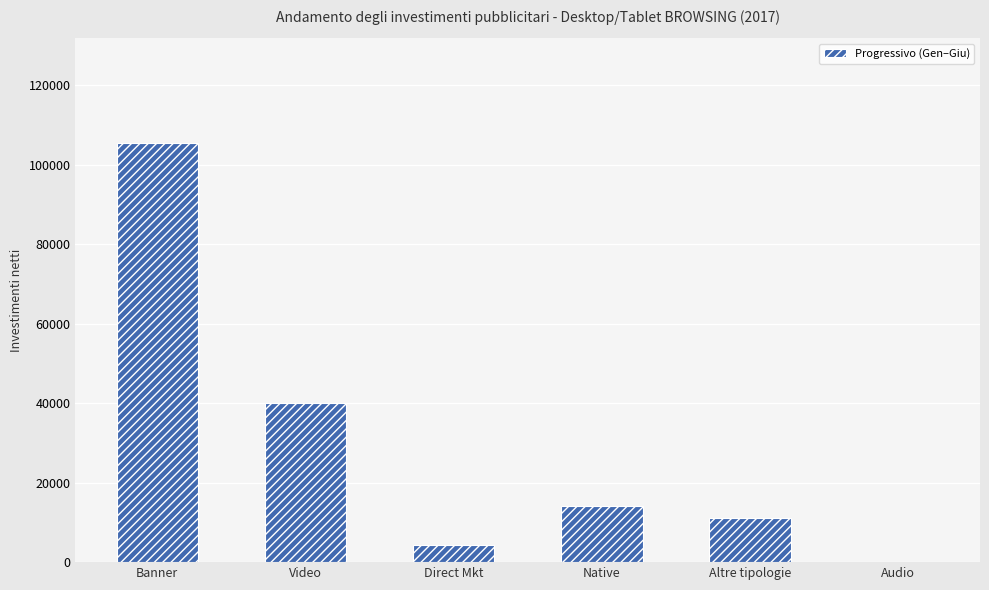

Where is the data nearest to the value 52754?

Video